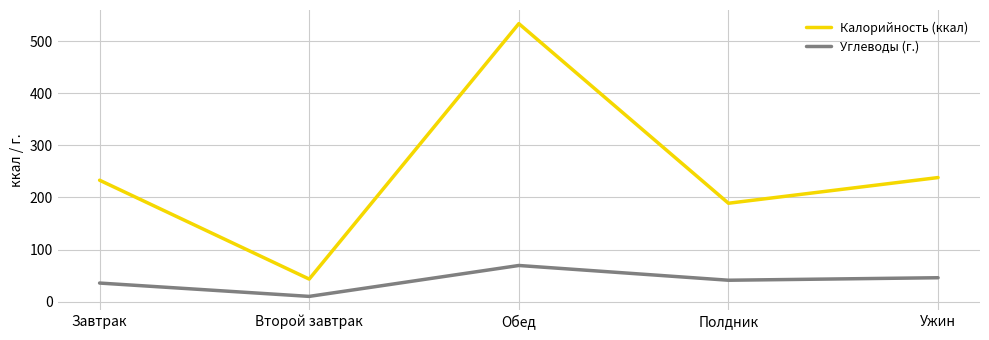

At which label does Углеводы (г.) reach its minimum?

Второй завтрак